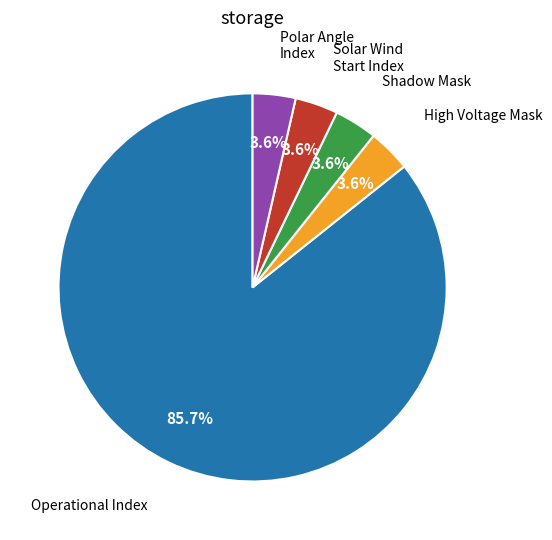

Is there a majority slice in this chart?

Yes